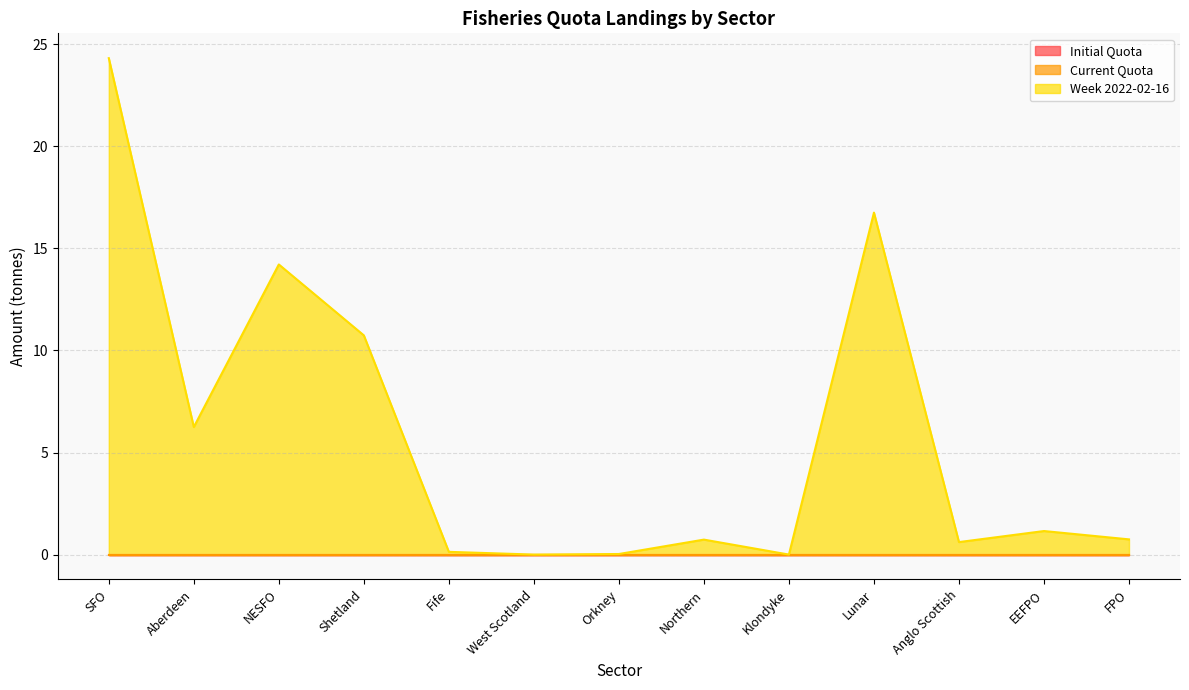

Is the value of Week 2022-02-16 at Fife greater than the value of Current Quota at Shetland?

Yes